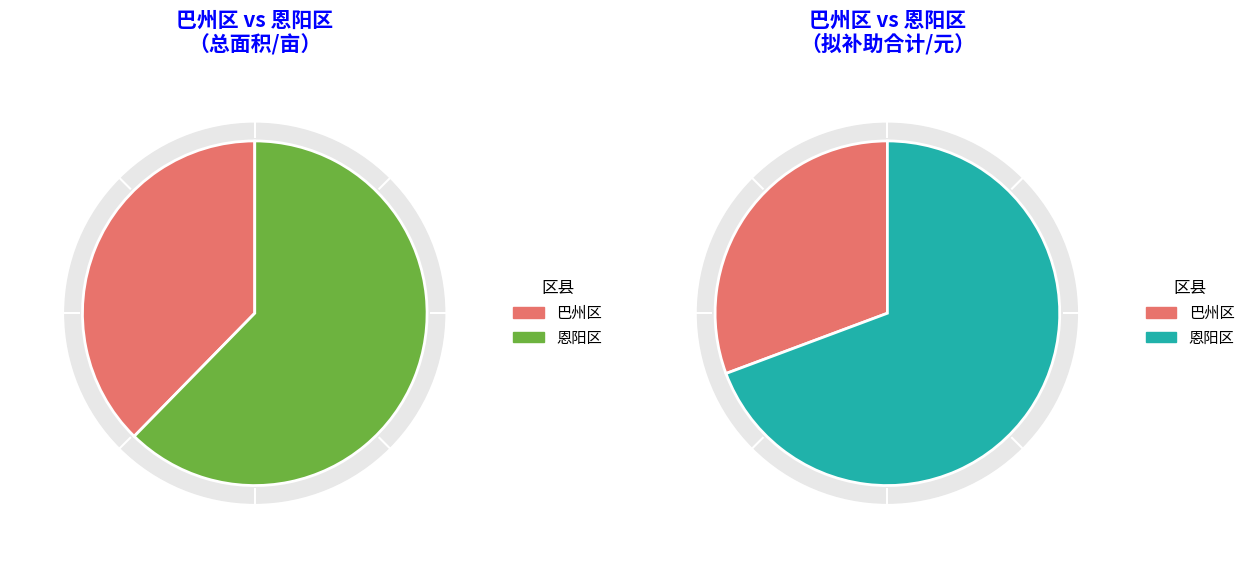

True or false: 巴州区 accounts for 38% of the total.

True